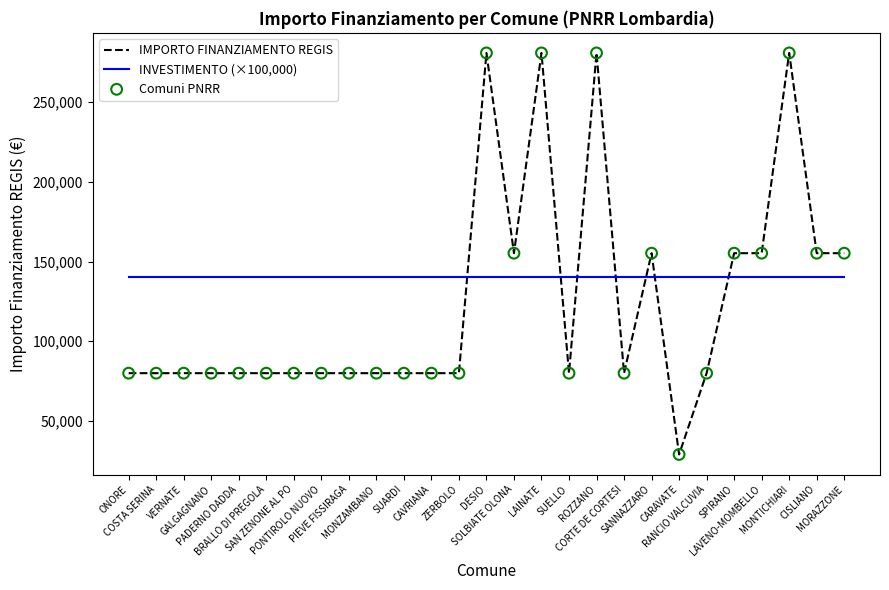

True or false: IMPORTO FINANZIAMENTO REGIS and INVESTIMENTO (×100,000) cross at least once.

True